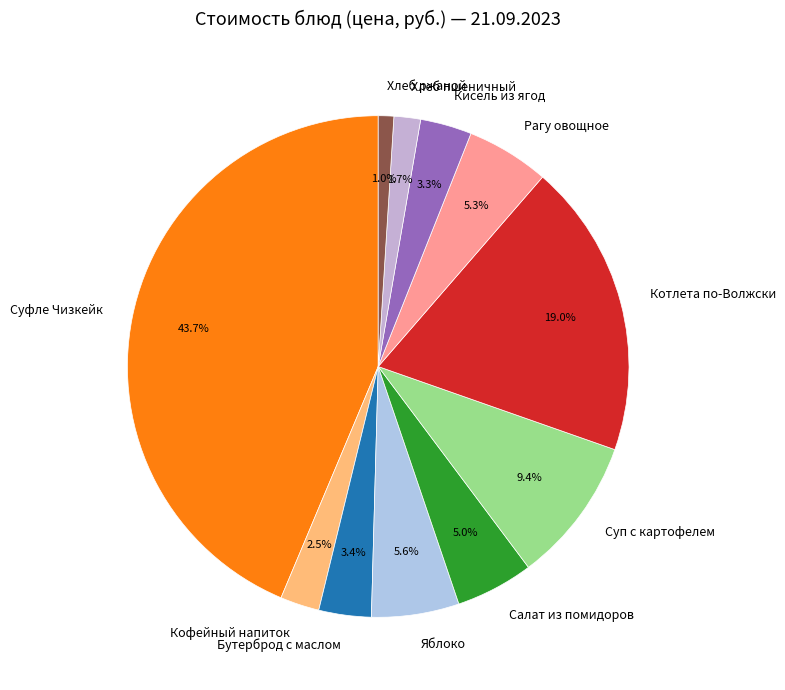

To the nearest percent, what percentage of the pie is Бутерброд с маслом?

3%